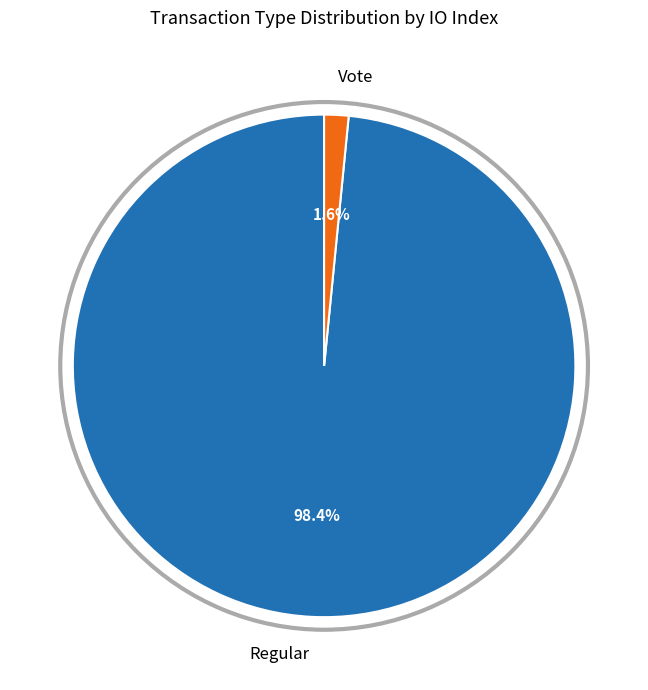

Count the number of slices in the pie.

2